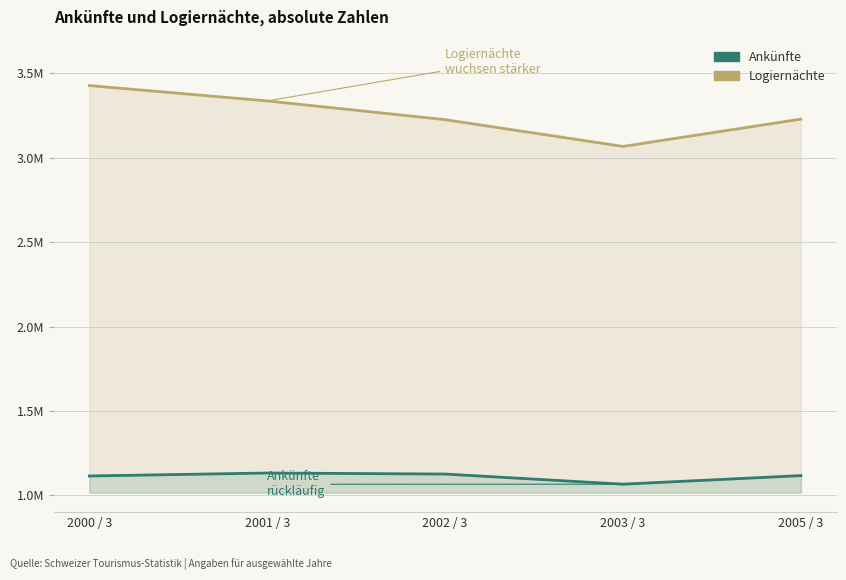

True or false: Ankünfte has more than 1 interior local peaks.

False